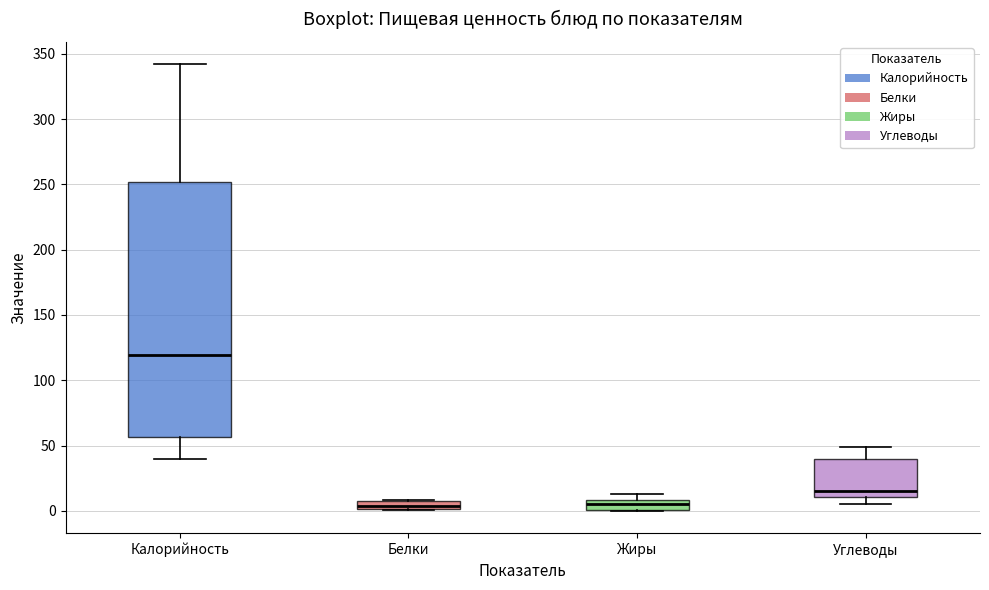

Which box's median line is the highest?

Калорийность